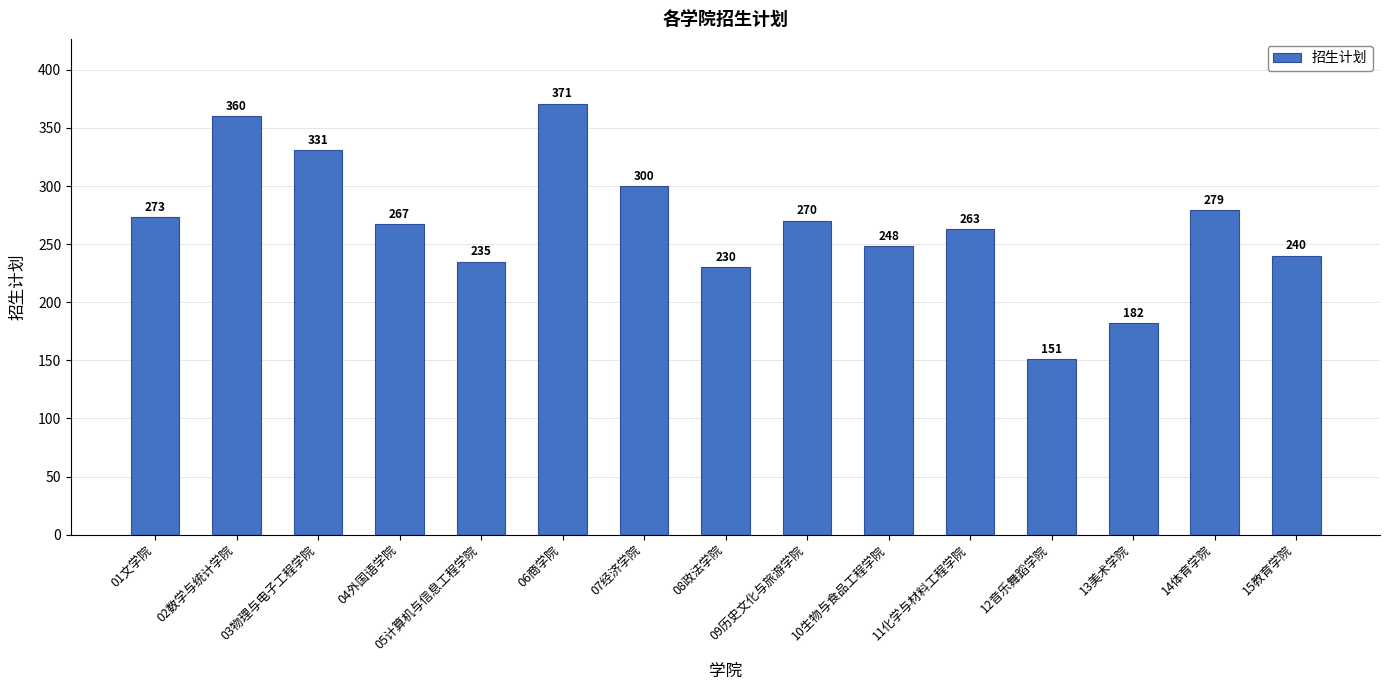

Reading left to right, what are all the values shown in this chart?

01文学院=273	02数学与统计学院=360	03物理与电子工程学院=331	04外国语学院=267	05计算机与信息工程学院=235	06商学院=371	07经济学院=300	08政法学院=230	09历史文化与旅游学院=270	10生物与食品工程学院=248	11化学与材料工程学院=263	12音乐舞蹈学院=151	13美术学院=182	14体育学院=279	15教育学院=240